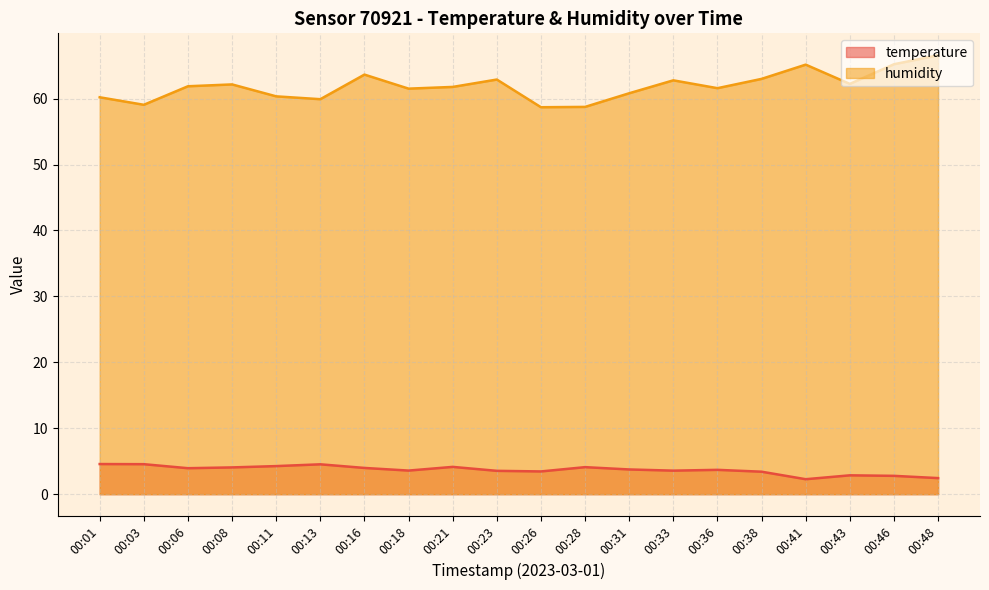

How many data points does each series have?

20